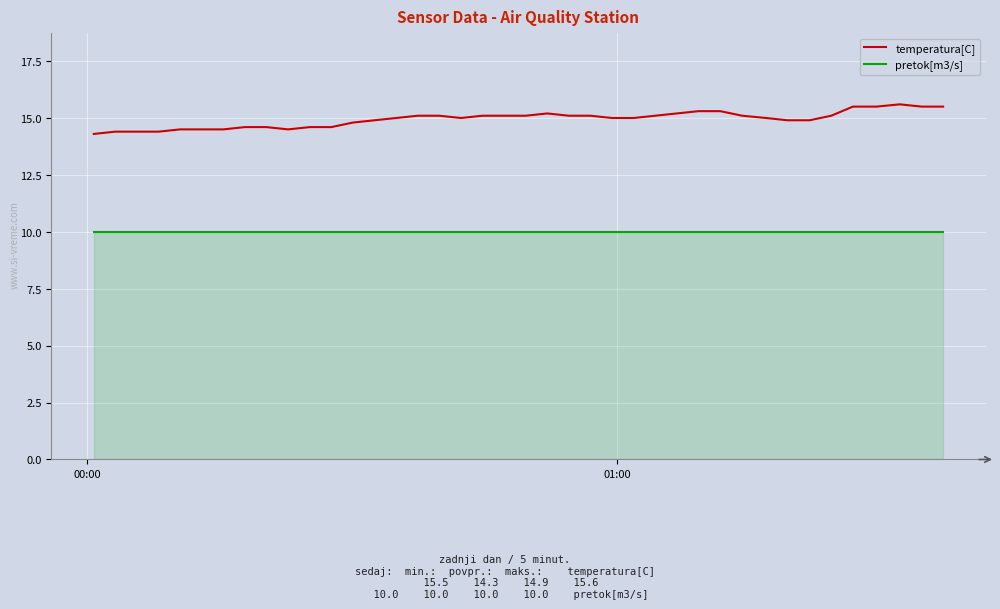

What is the smallest value displayed?

10.0